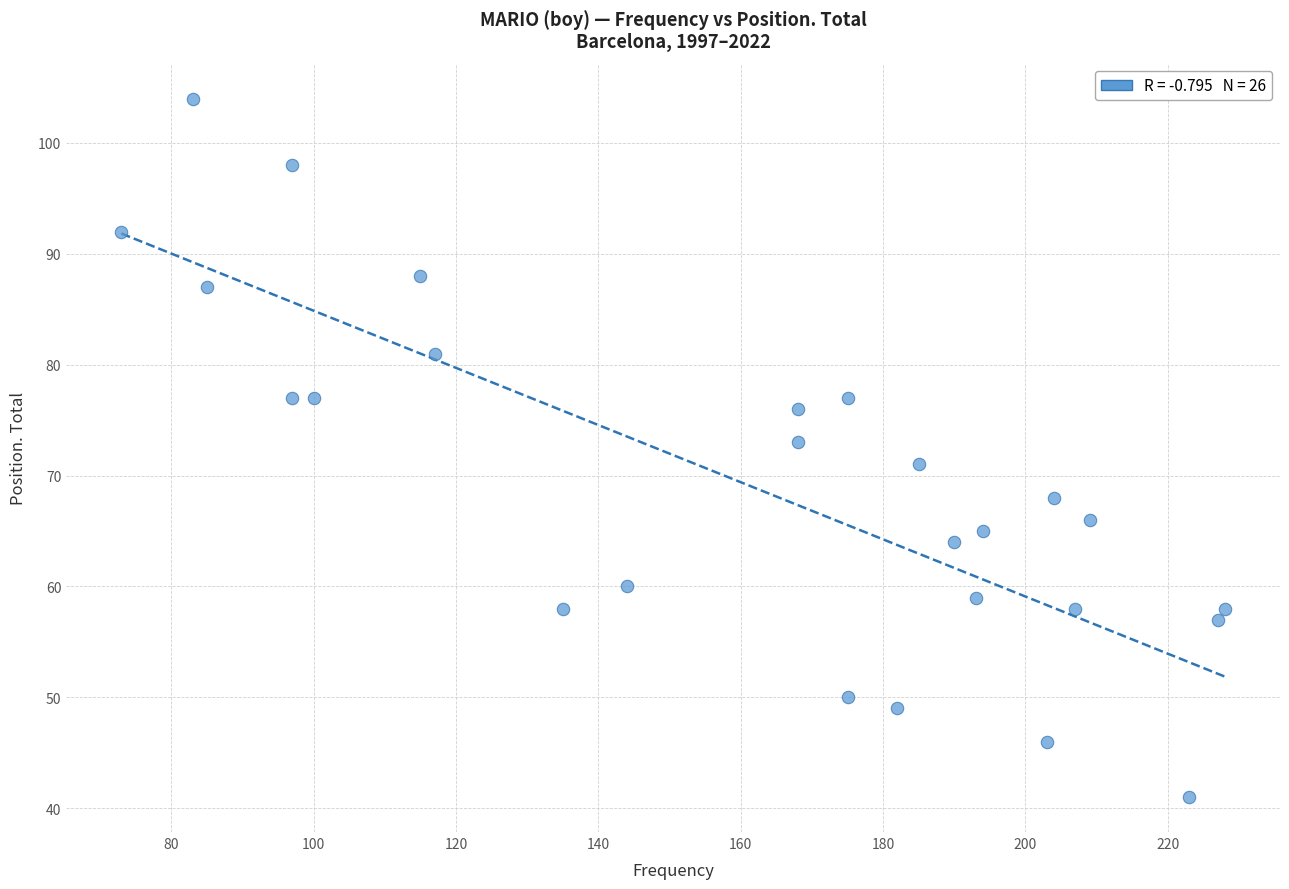

What is the range of Y values (max minus min)?

63